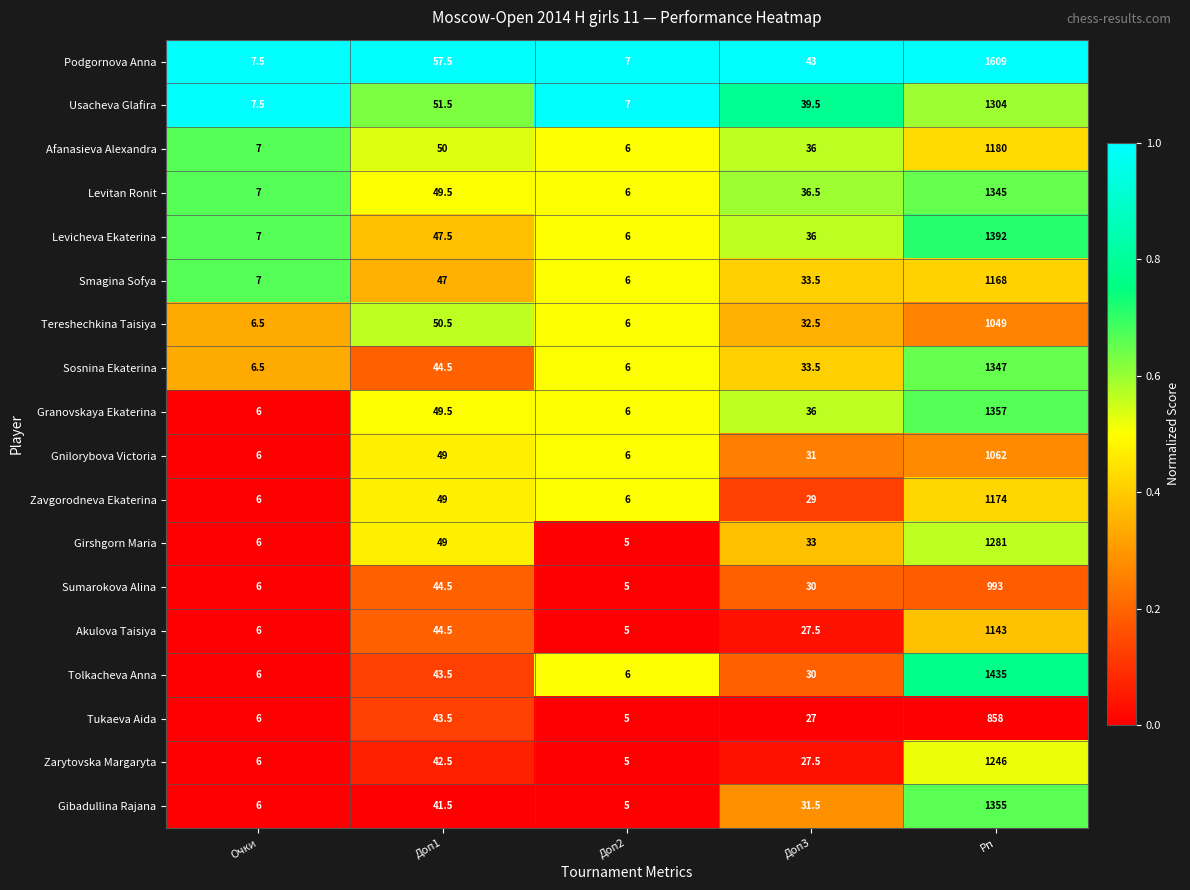

At which category is the sum across all series the highest?

Рп